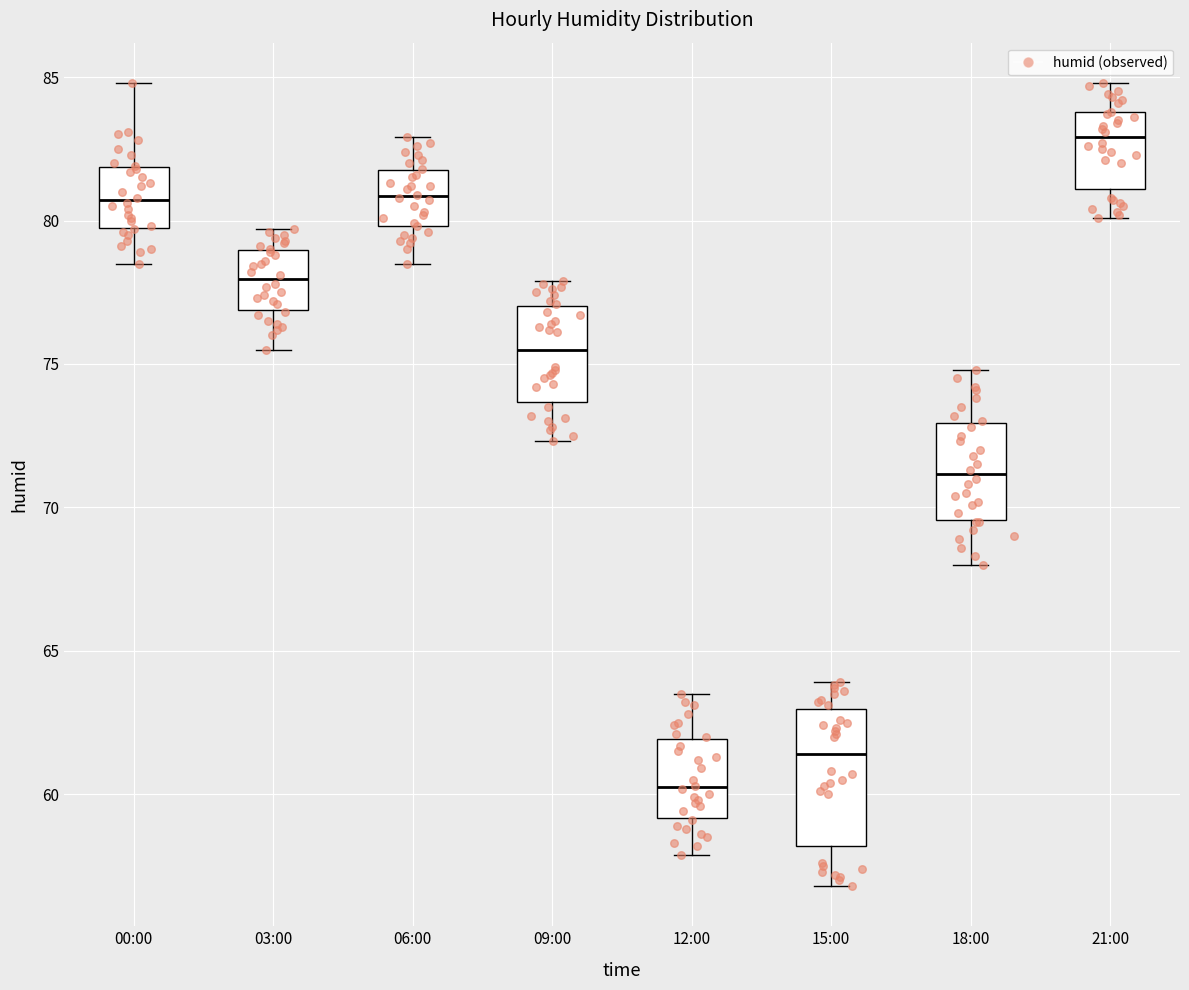

Reading left to right, read every box against the y-axis: the position of its median line, the range the box covers, and the ends of its whiskers. The values are not printed on the chart, so give them approximately, as read against the axis.

00:00: median 80.5, box 79.5 to 82.0, whiskers 78.5 to 85.0
03:00: median 78.0, box 77.0 to 79.0, whiskers 75.5 to 79.5
06:00: median 81.0, box 80.0 to 82.0, whiskers 78.5 to 83.0
09:00: median 75.5, box 73.5 to 77.0, whiskers 72.5 to 78.0
12:00: median 60.5, box 59.0 to 62.0, whiskers 58.0 to 63.5
15:00: median 61.5, box 58.0 to 63.0, whiskers 57.0 to 64.0
18:00: median 71.0, box 69.5 to 73.0, whiskers 68.0 to 75.0
21:00: median 83.0, box 81.0 to 84.0, whiskers 80.0 to 85.0